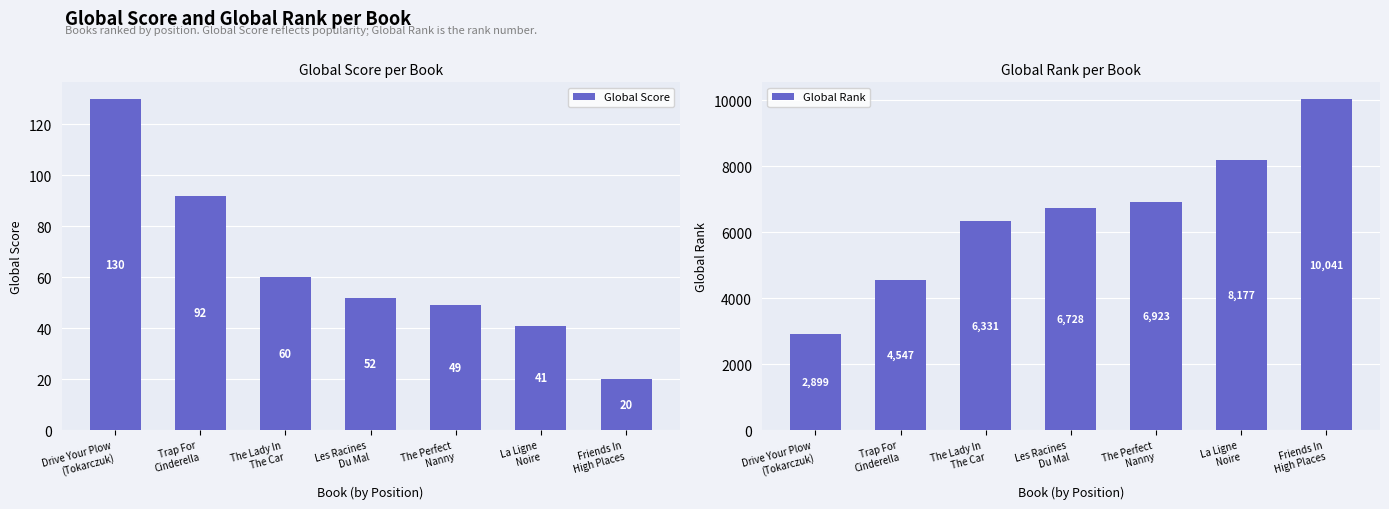

Which category has the lowest value in the Global Score series?

Friends In
High Places